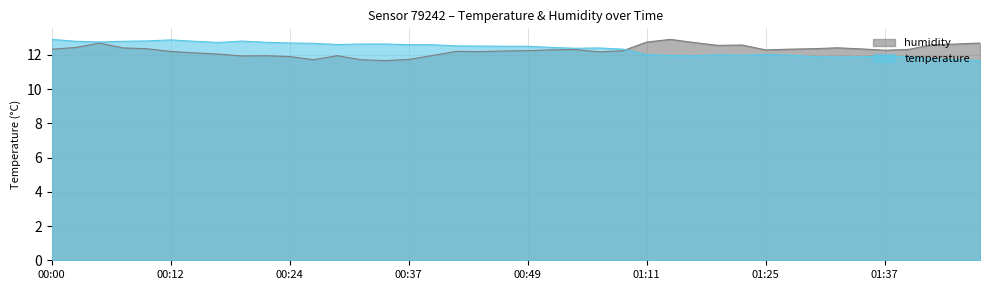

What is the maximum value shown in the chart?

12.9